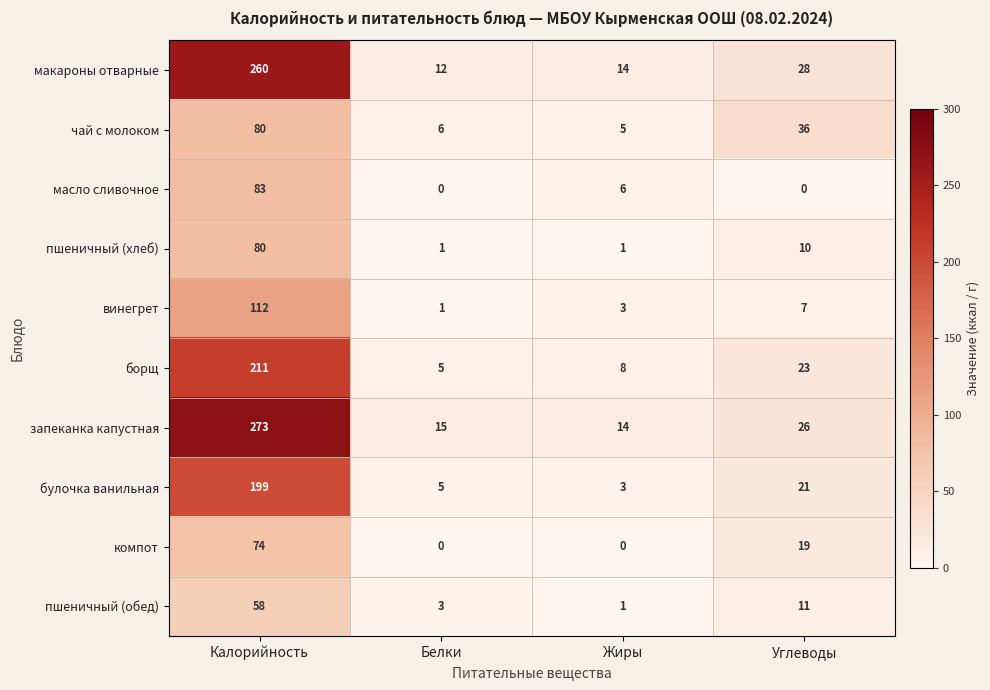

True or false: запеканка капустная has a value of 15 at Белки.

True